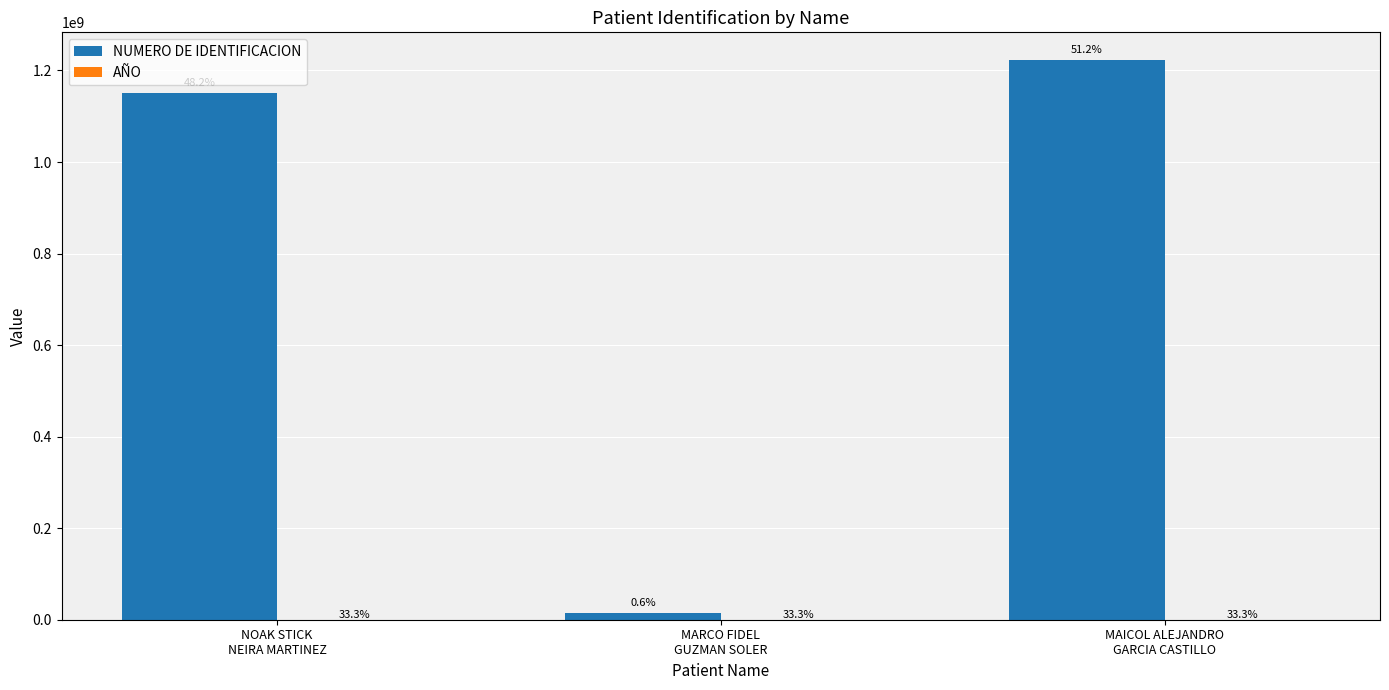

How many groups of bars are there?

3